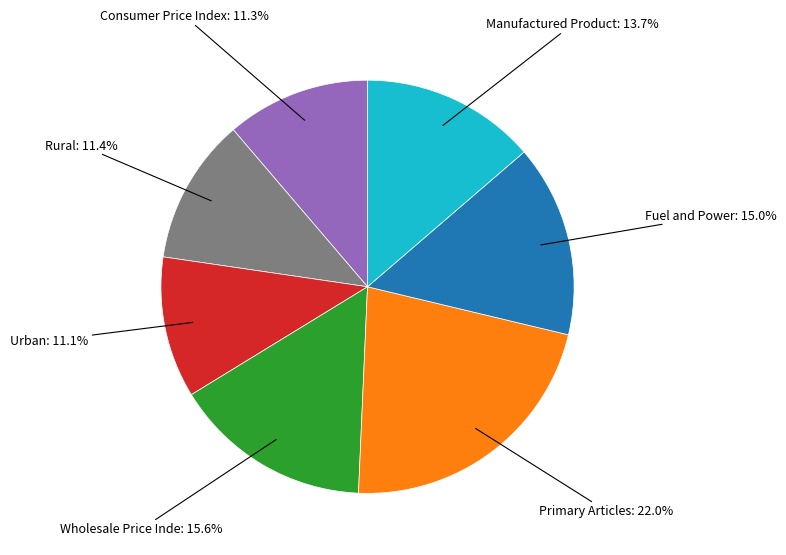

Is there any slice that represents more than half of the pie?

No